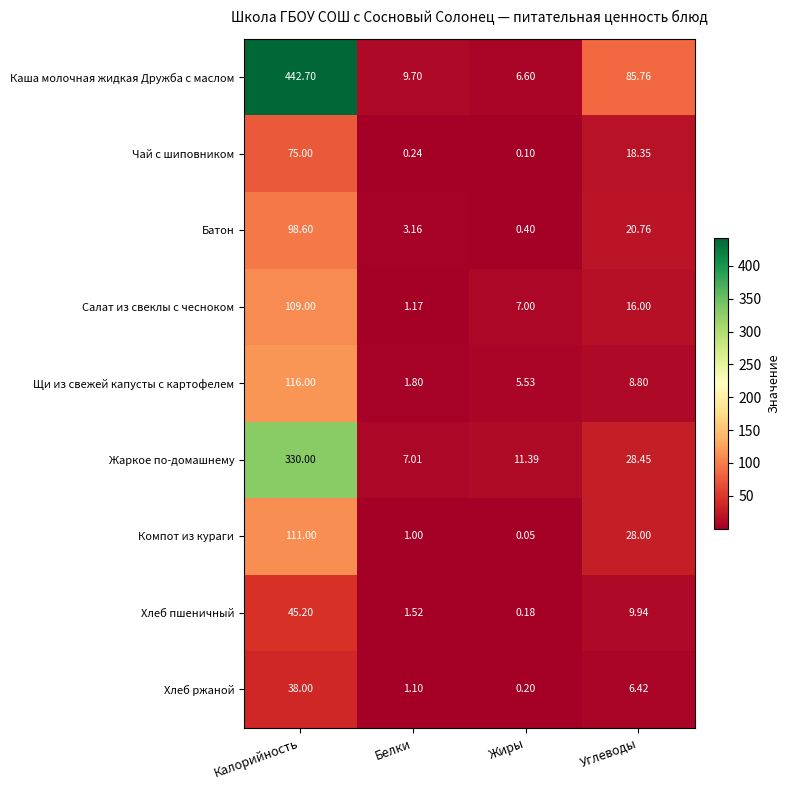

Which series has the largest range (max minus min)?

Каша молочная жидкая Дружба с маслом